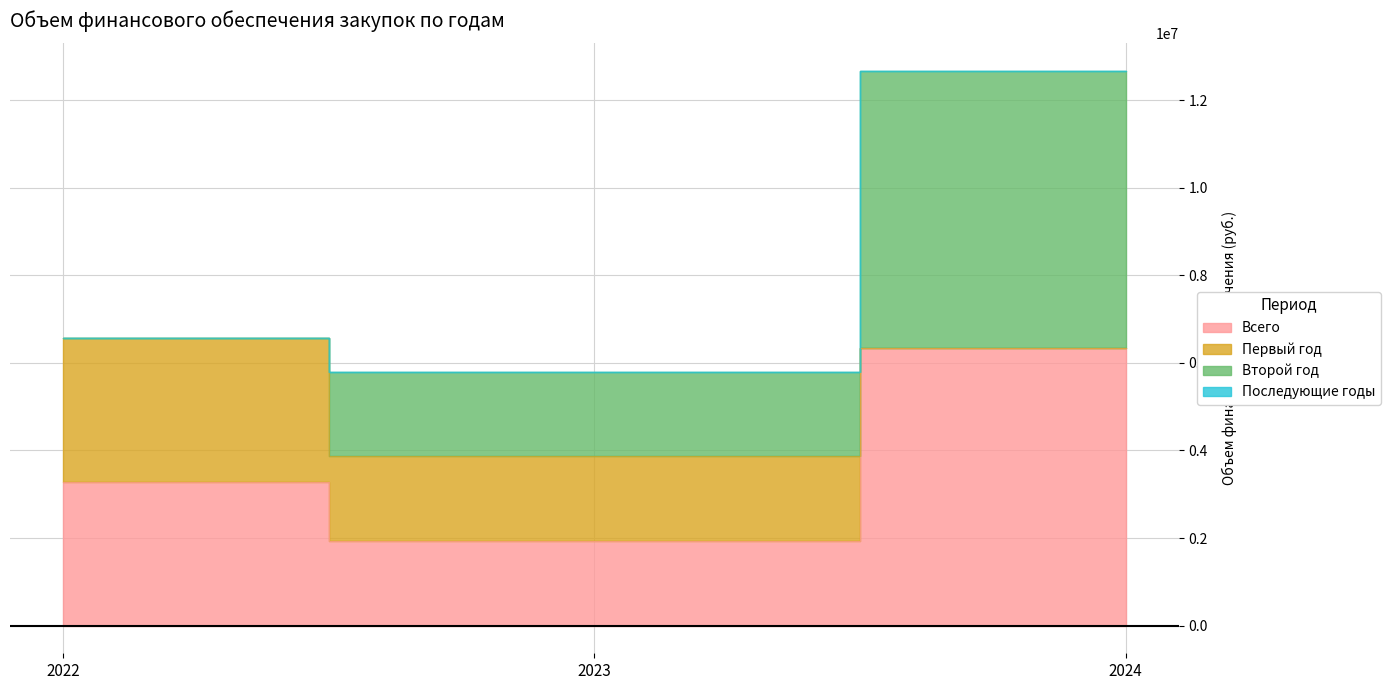

What is the value of the Всего point at the 2nd from the left?

1932827.0